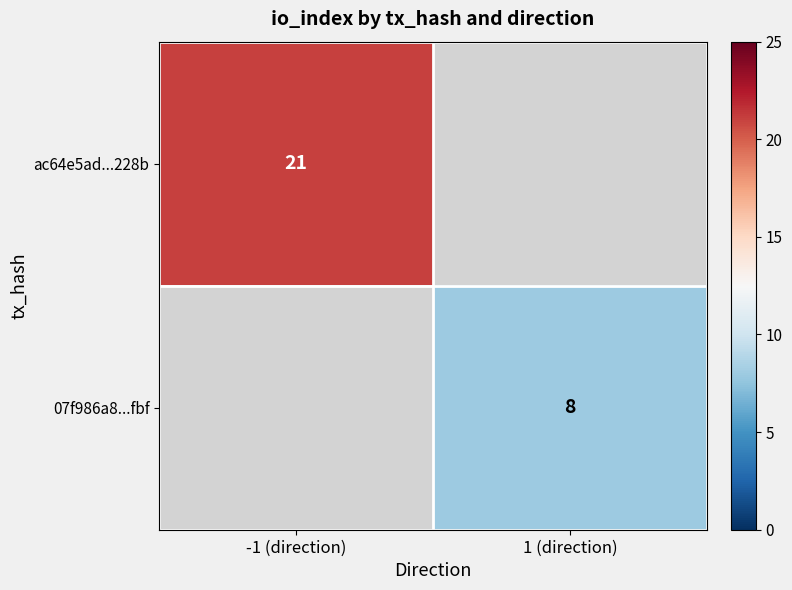

Count the number of data series in this chart.

2